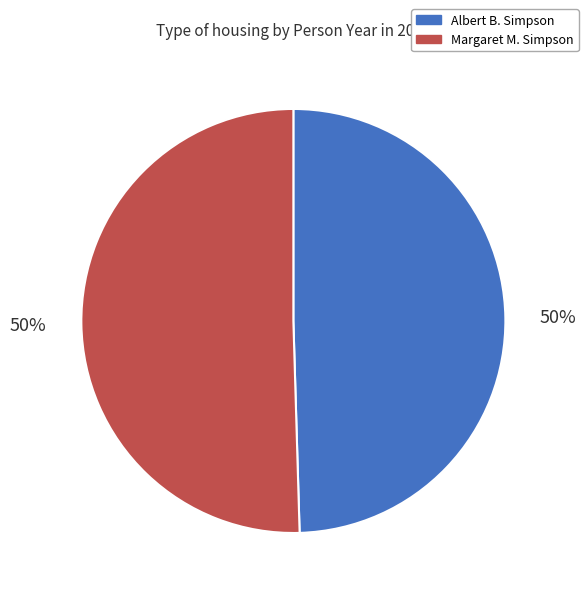

To the nearest percent, what percentage of the pie is Albert B. Simpson?

50%